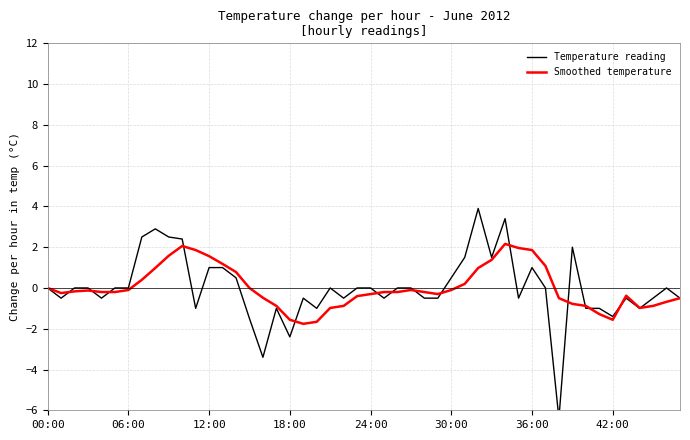

What is the maximum value for Smoothed temperature?

2.2